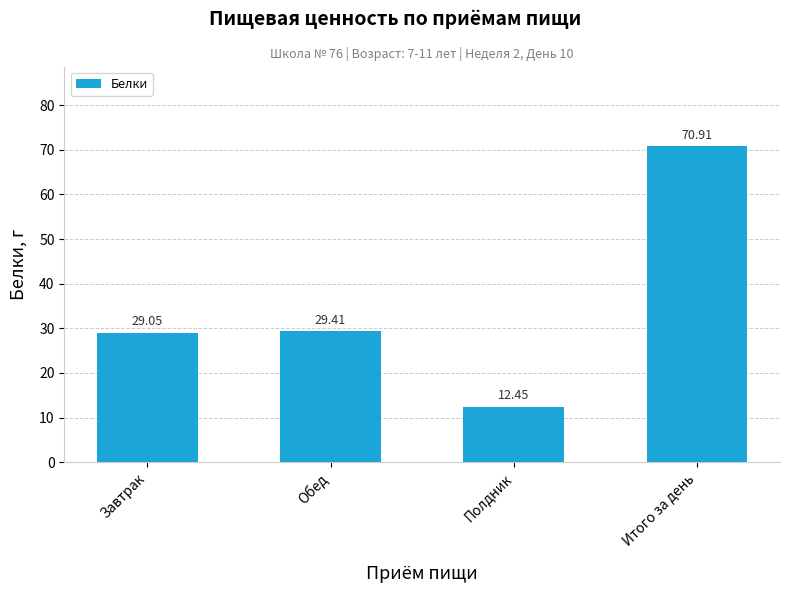

List the labels in order of value, smallest first.

Полдник, Завтрак, Обед, Итого за день